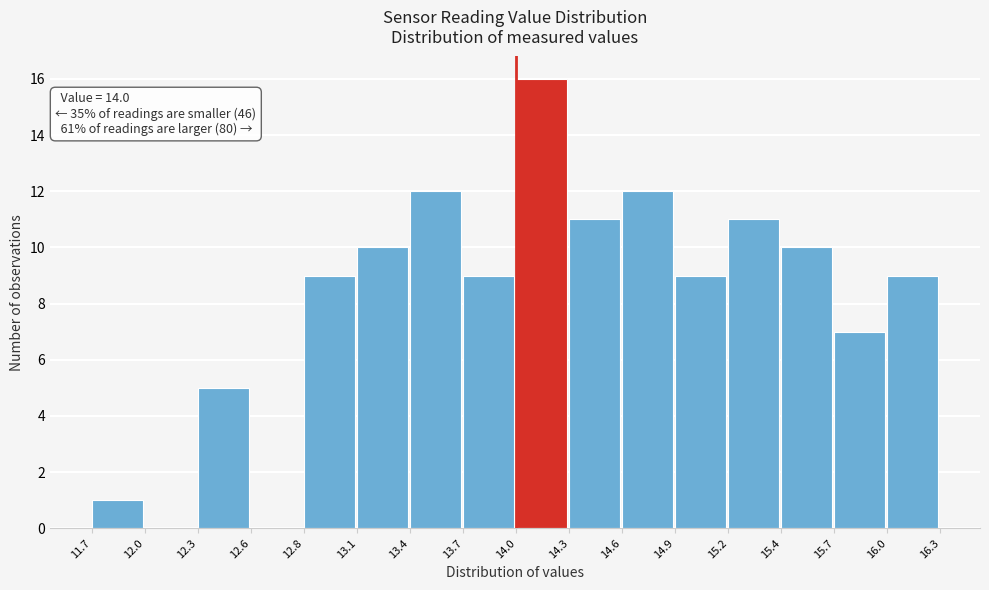

Over which range of the x-axis is the bar tallest?

14.0 to 14.3